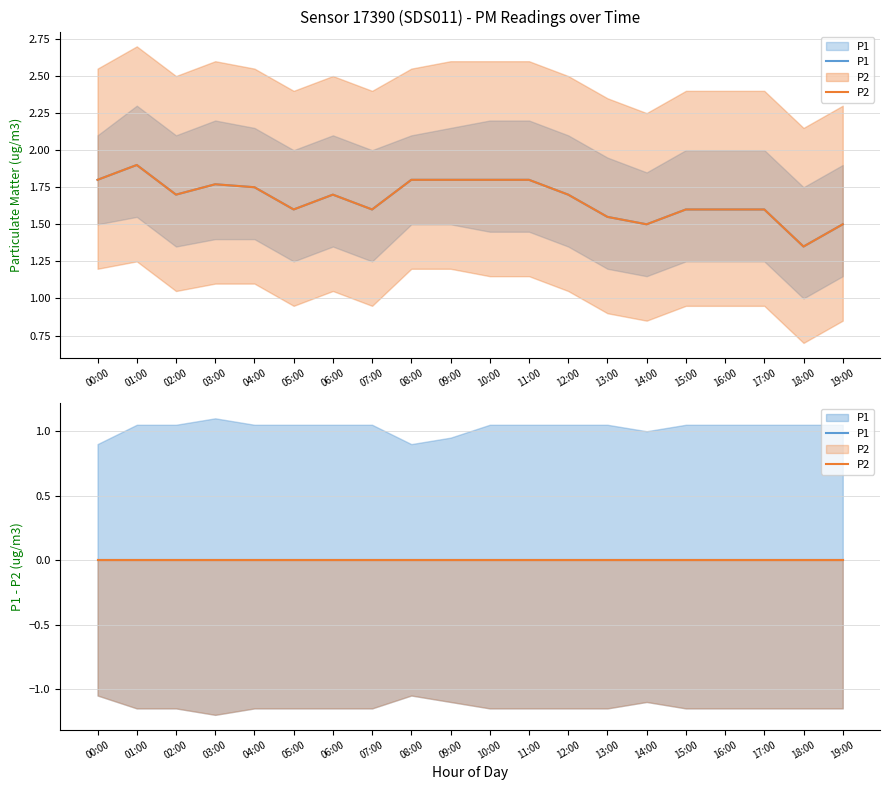

Between 05:00 and 09:00, which series saw the biggest shift?

P1_lower